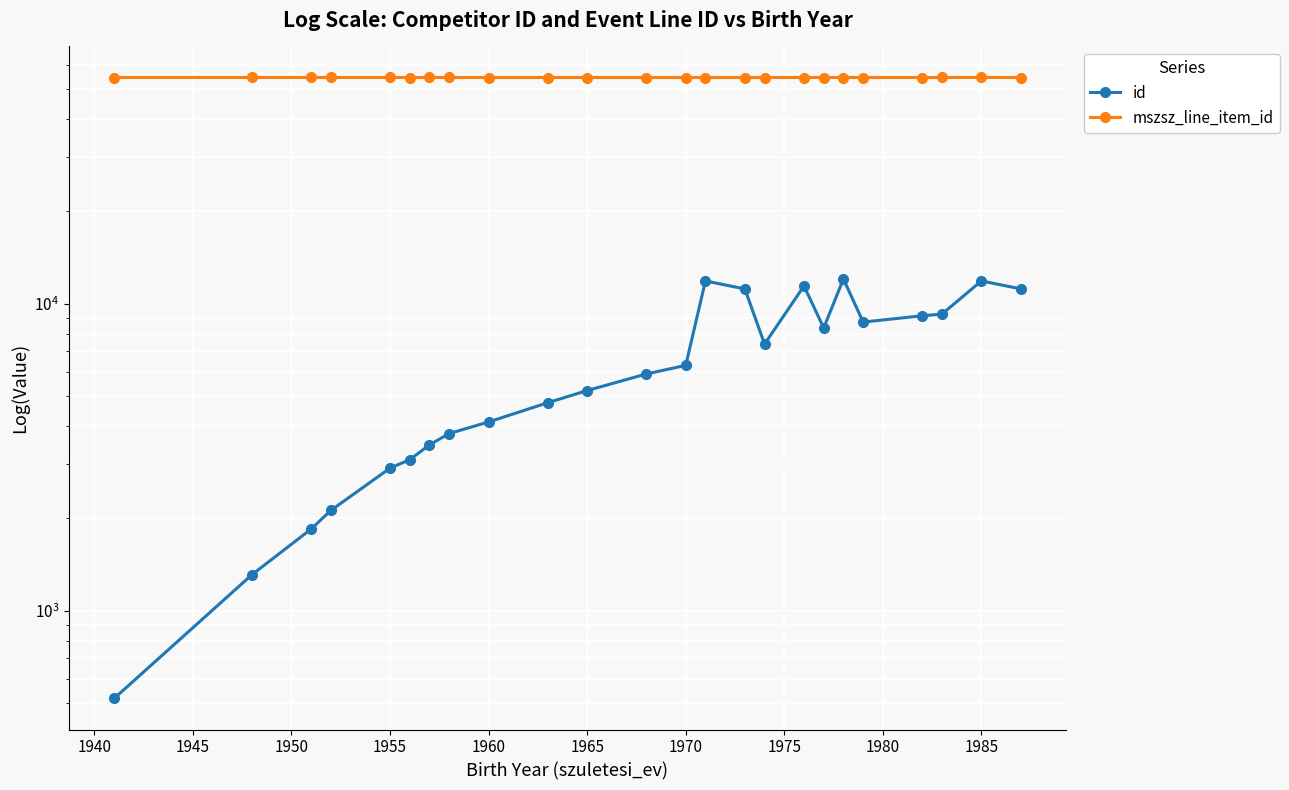

Reading left to right, what are all the values shown in this chart?

id: 518	1312	1847	2124	2916	3107	3472	3780	4123	4763	5218	5909	6303	11875	11183	7395	11438	8344	12052	8722	9145	9260	11877	11187
mszsz_line_item_id: 54628	54630	54630	54630	54630	54628	54630	54630	54628	54628	54628	54628	54628	54628	54628	54628	54628	54628	54627	54628	54625	54631	54631	54628